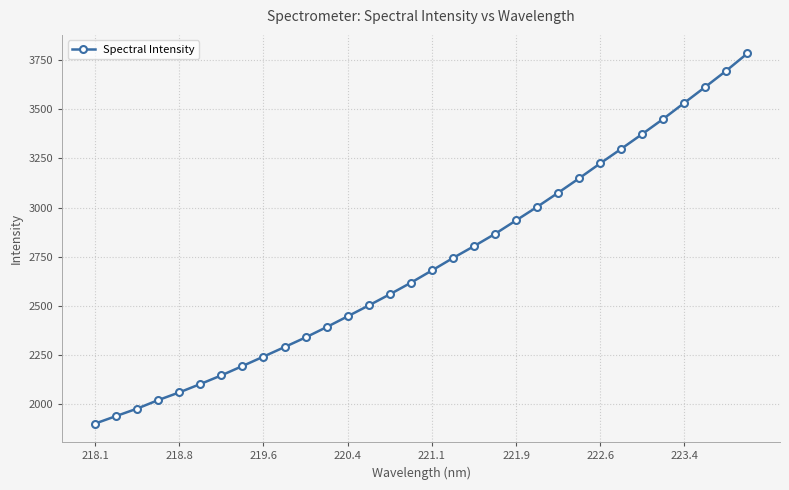

What is the value of the 3rd point from the left?

1978.6